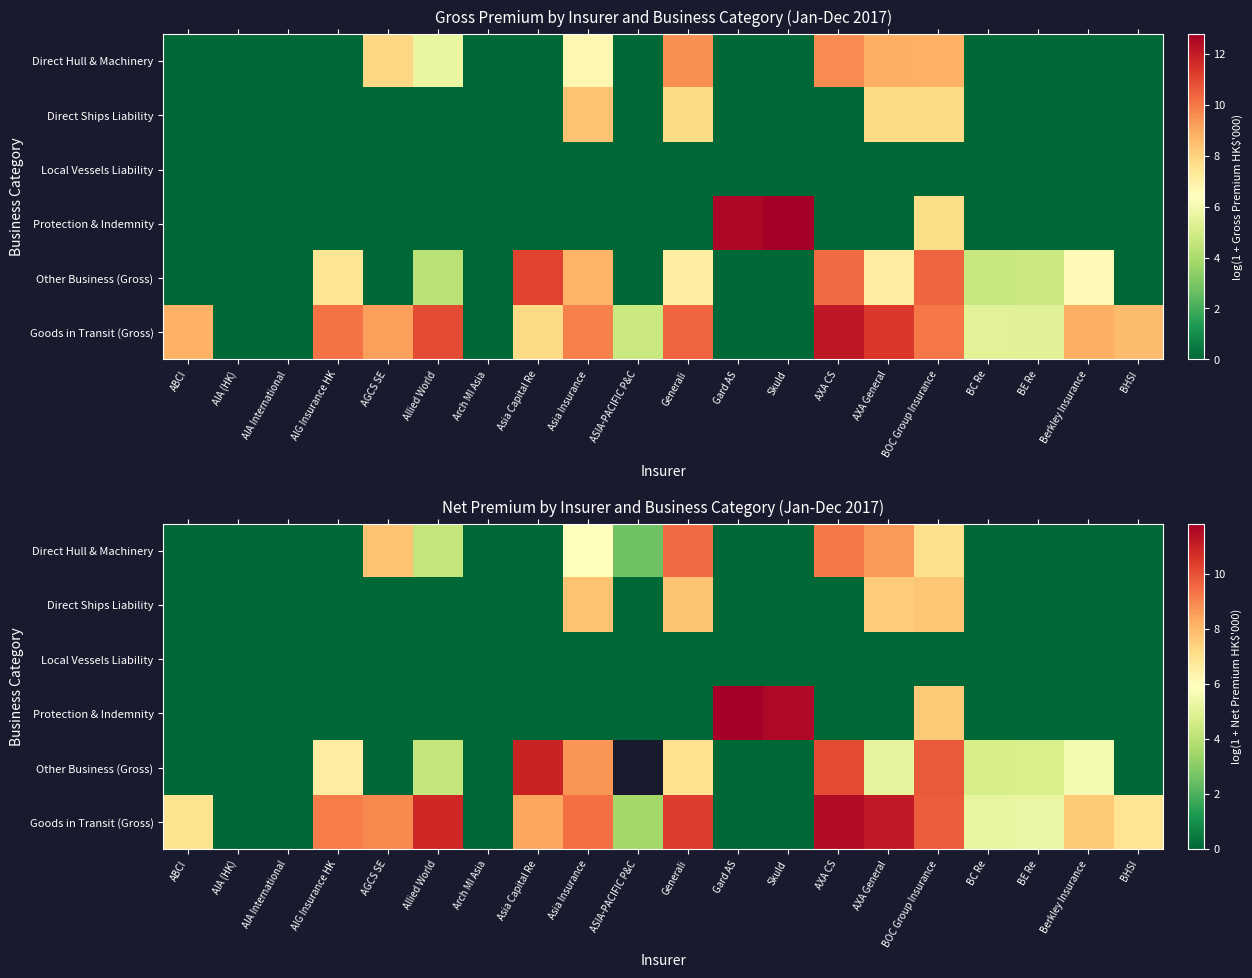

The Goods in Transit (Gross) series shows 0.0 at Skuld. True or false?

True